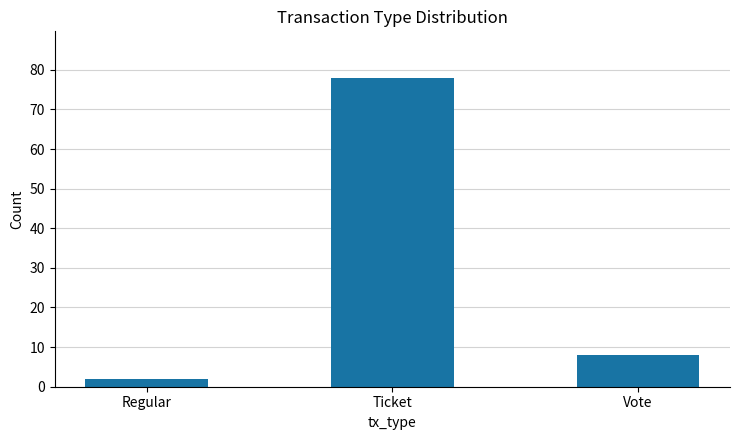

Reading left to right, list all the values displayed in this chart.

Regular=2	Ticket=78	Vote=8